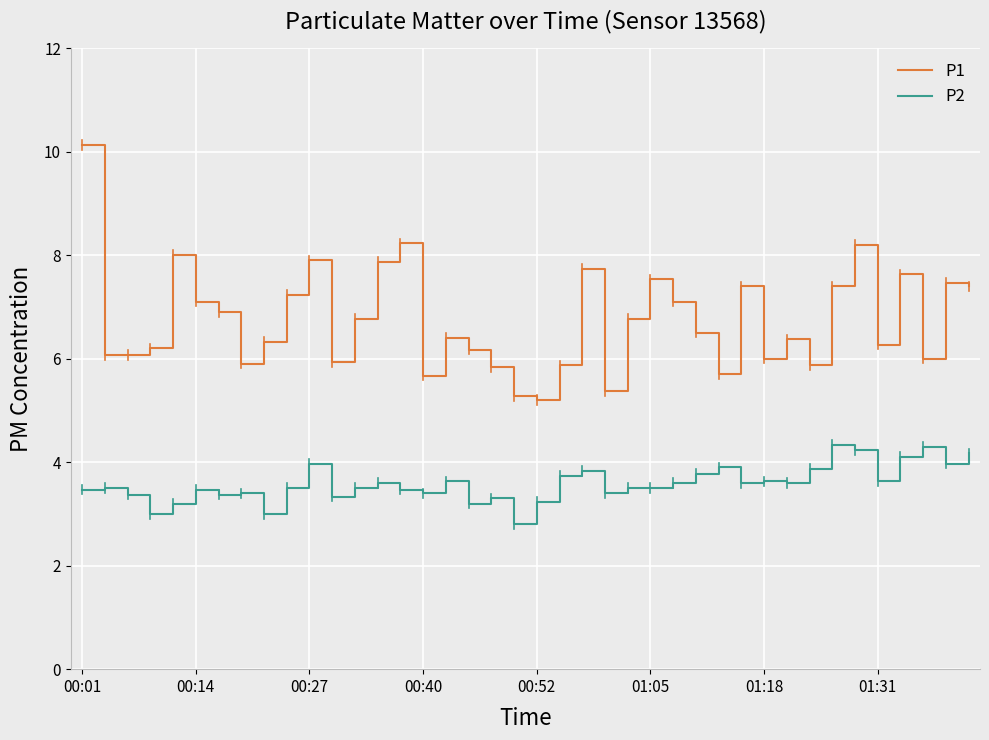

What is the maximum value for P2?

4.3